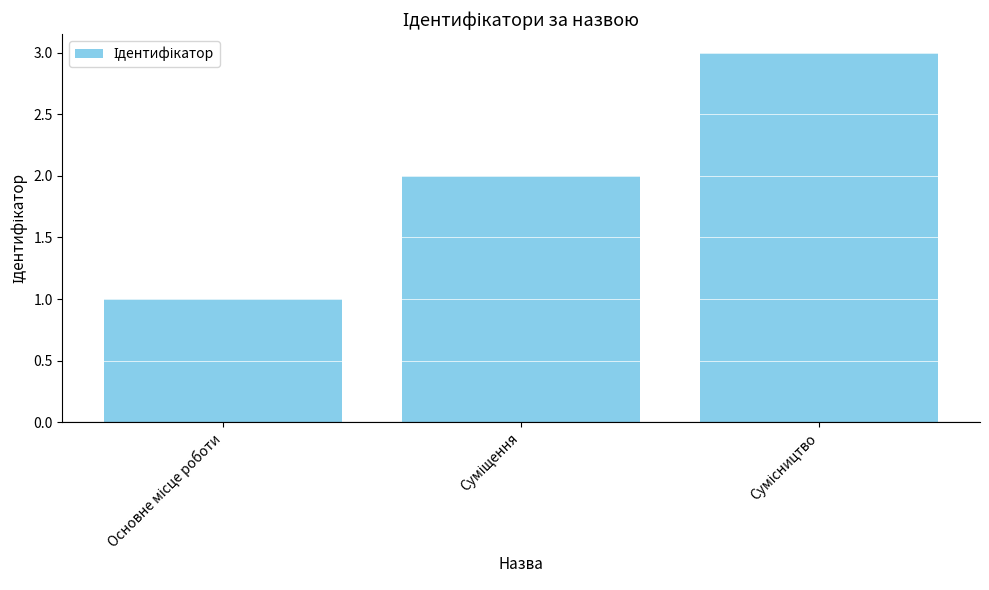

What is the greatest value displayed?

3